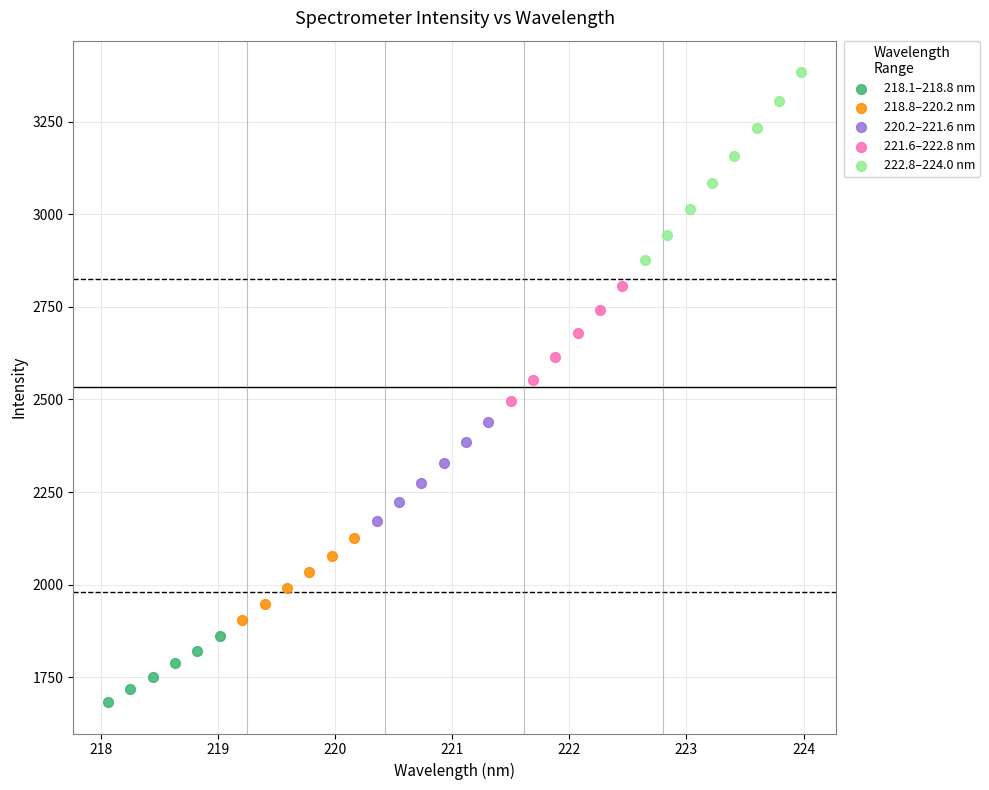

Which series has the widest spread of Y values?

222.8–224.0 nm